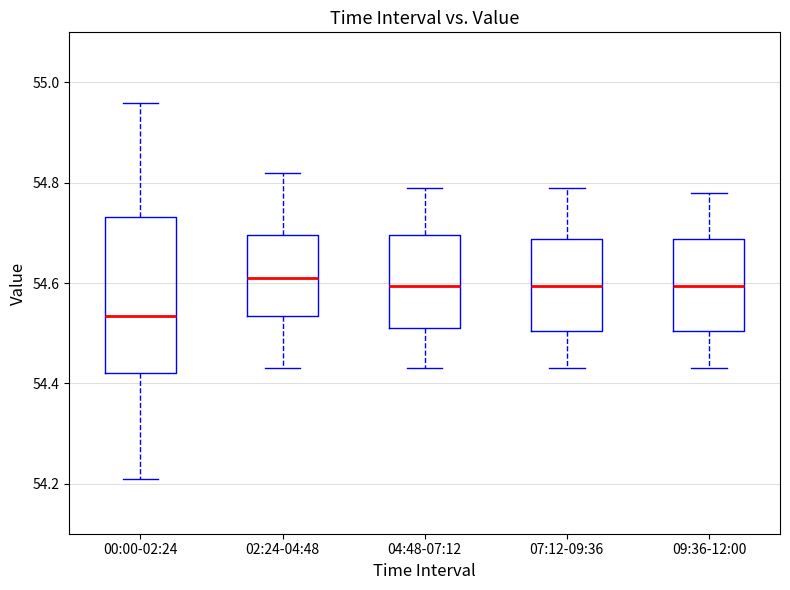

Where is the lower edge of the box for 02:24-04:48 on the y-axis? The values are not printed on the chart, so give them approximately, as read against the axis.

54.54